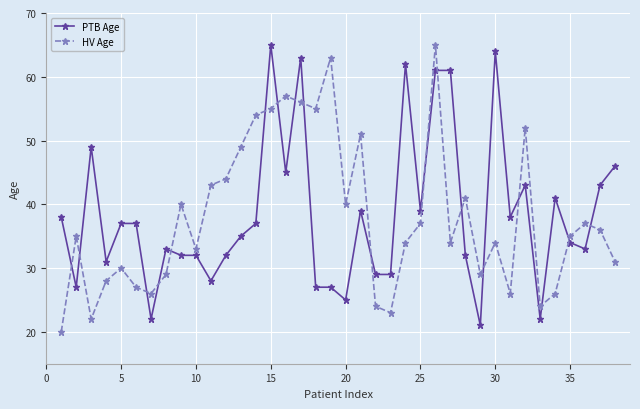

What is the maximum value for PTB Age?

65